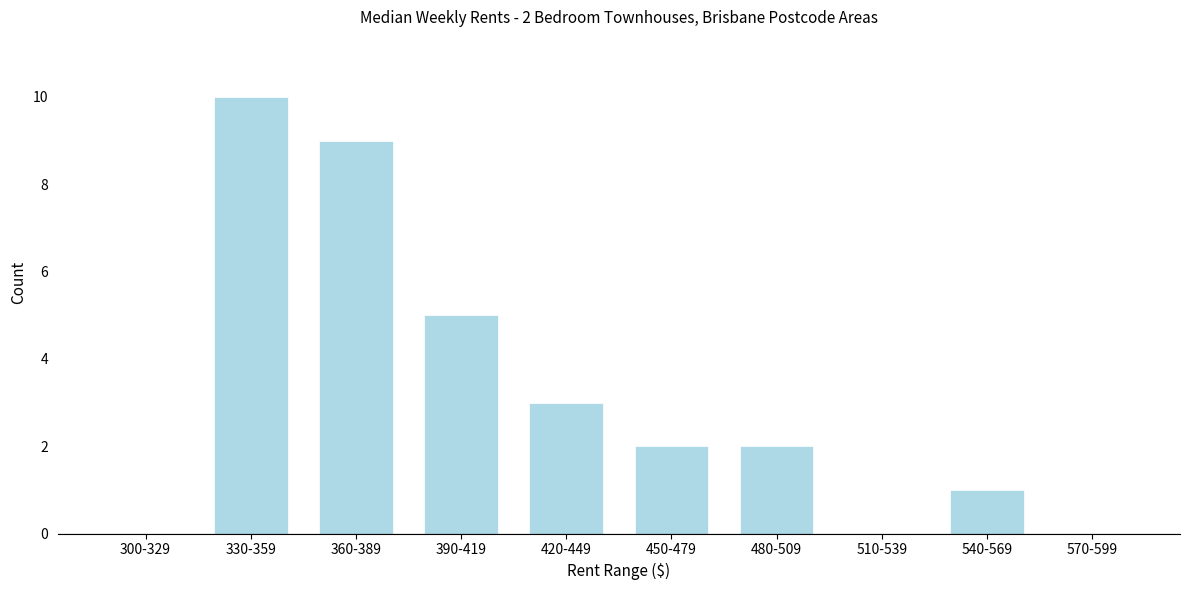

What is the sum of all values?

32